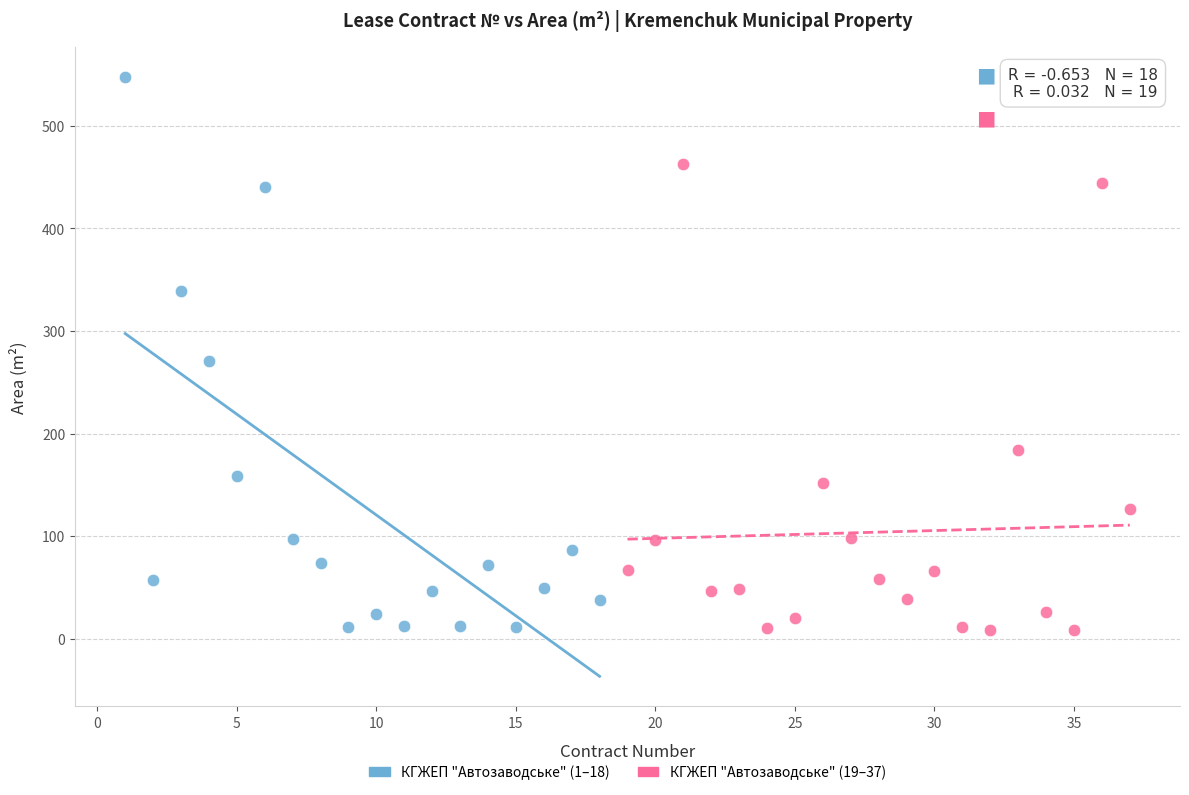

Which series reaches the maximum Y coordinate?

КГЖЕП "Автозаводське" (1–18)